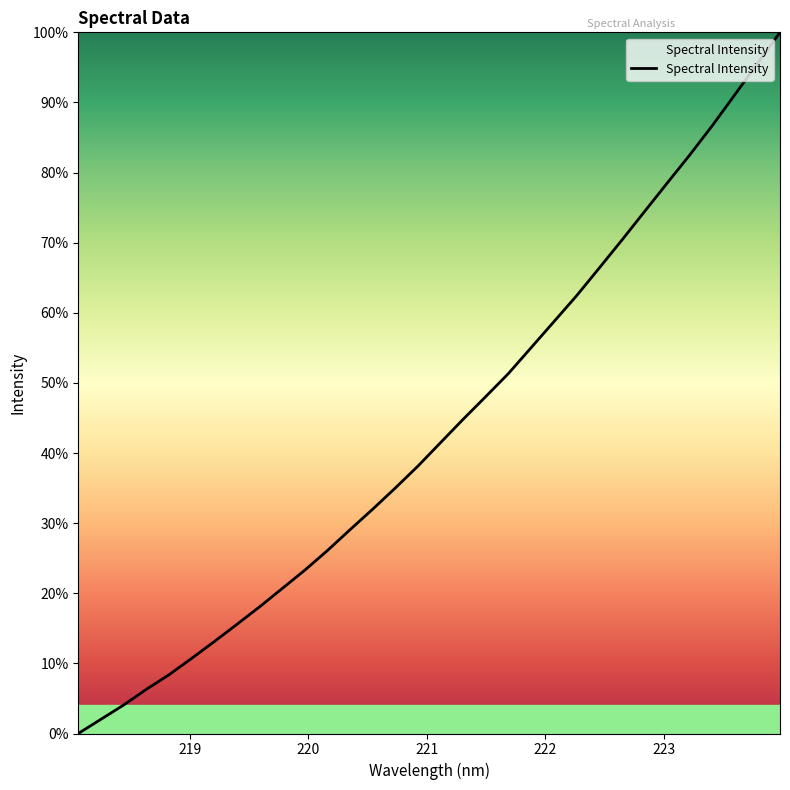

What is the maximum value shown in the chart?

1.0